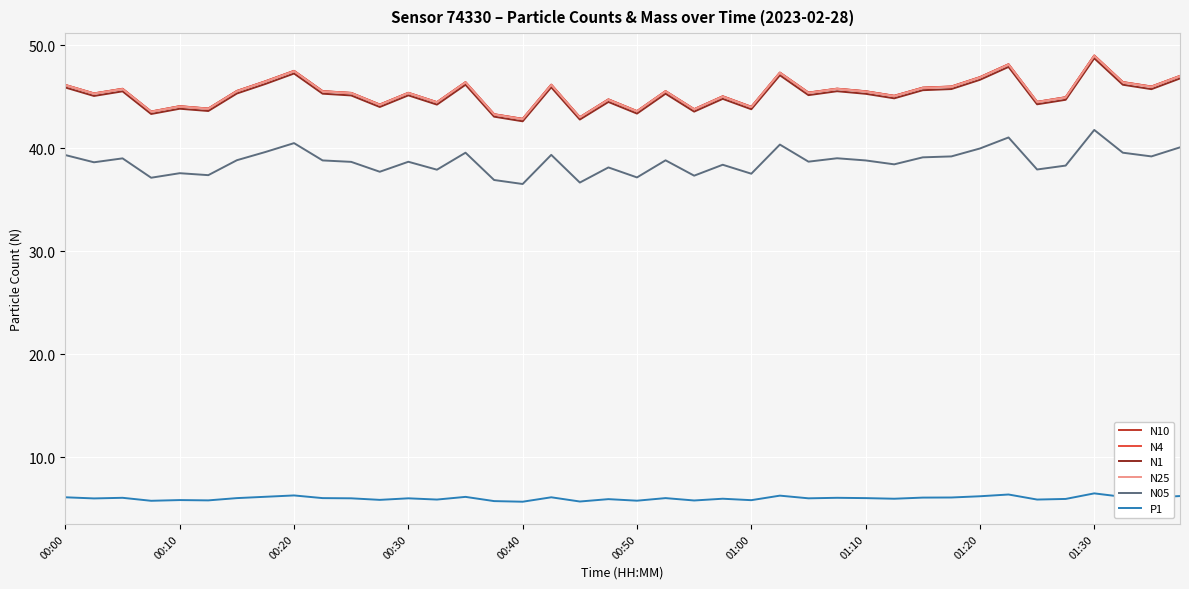

True or false: N4 and P1 cross at least once.

False